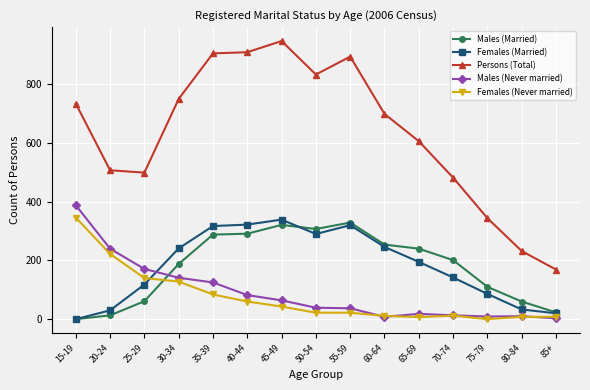

True or false: Females (Never married) and Females (Married) intersect in this chart.

True